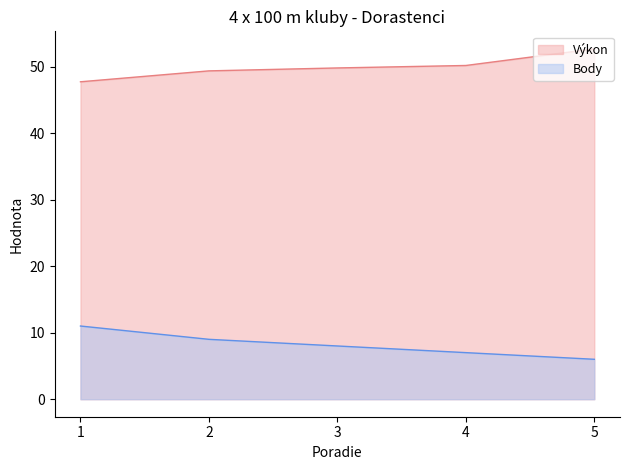

Rank the series by their maximum value, from lowest to highest.

Body, Výkon